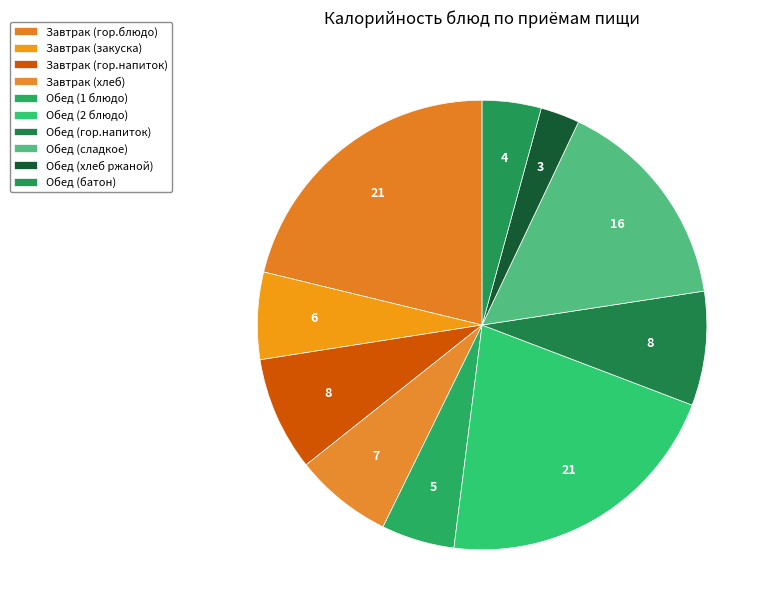

How many segments does this pie chart have?

10